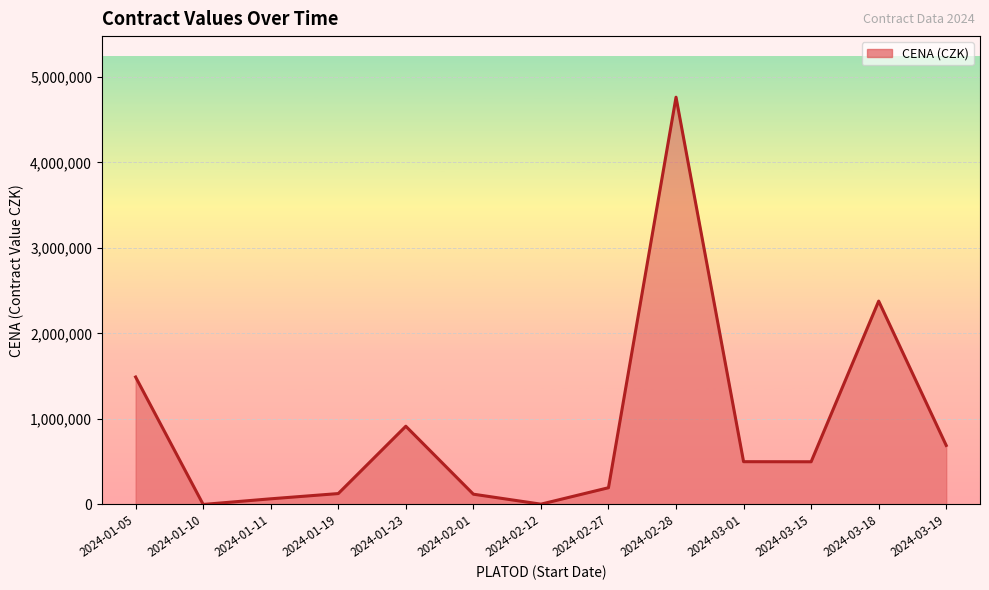

Does the chart display data point markers on the line(s)?

No